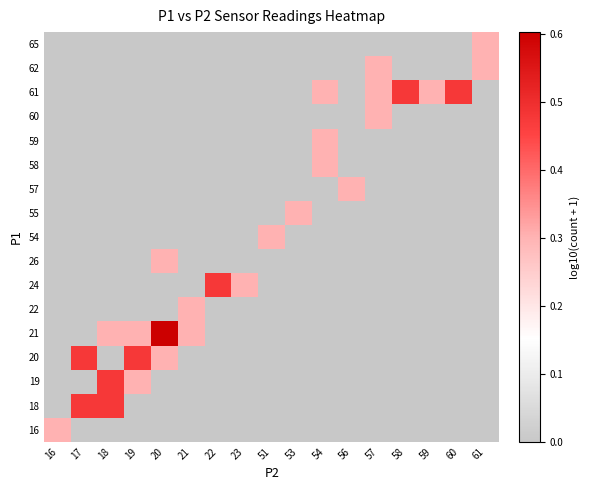

What is the spread (max minus min) of values at 21?

0.3